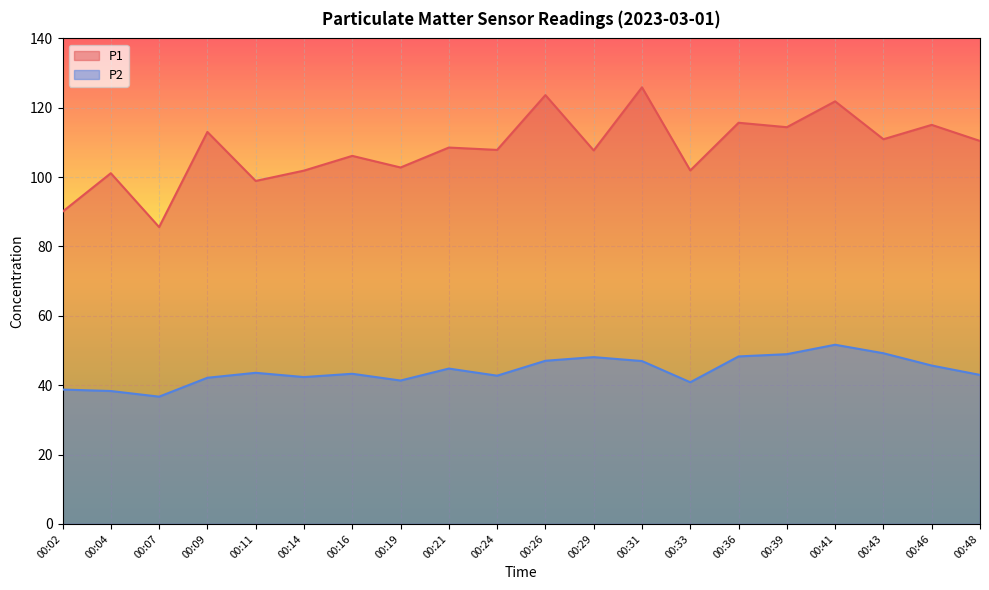

Reading left to right, list all the values displayed in this chart.

P1: 00:02=90.0	00:04=101.1	00:07=85.6	00:09=113.0	00:11=98.9	00:14=101.9	00:16=106.1	00:19=102.8	00:21=108.5	00:24=107.8	00:26=123.7	00:29=107.7	00:31=125.9	00:33=101.9	00:36=115.7	00:39=114.4	00:41=121.8	00:43=110.9	00:46=115.1	00:48=110.4
P2: 00:02=38.8	00:04=38.3	00:07=36.7	00:09=42.1	00:11=43.6	00:14=42.4	00:16=43.3	00:19=41.4	00:21=44.8	00:24=42.8	00:26=47.0	00:29=48.1	00:31=47.0	00:33=40.9	00:36=48.3	00:39=49.0	00:41=51.7	00:43=49.2	00:46=45.7	00:48=43.0